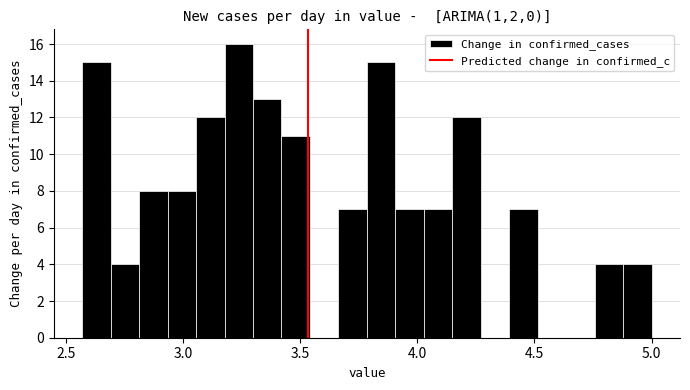

Around what value on the x-axis is the tallest bar? Give the approximate position of its centre, as read against the axis.

3.25